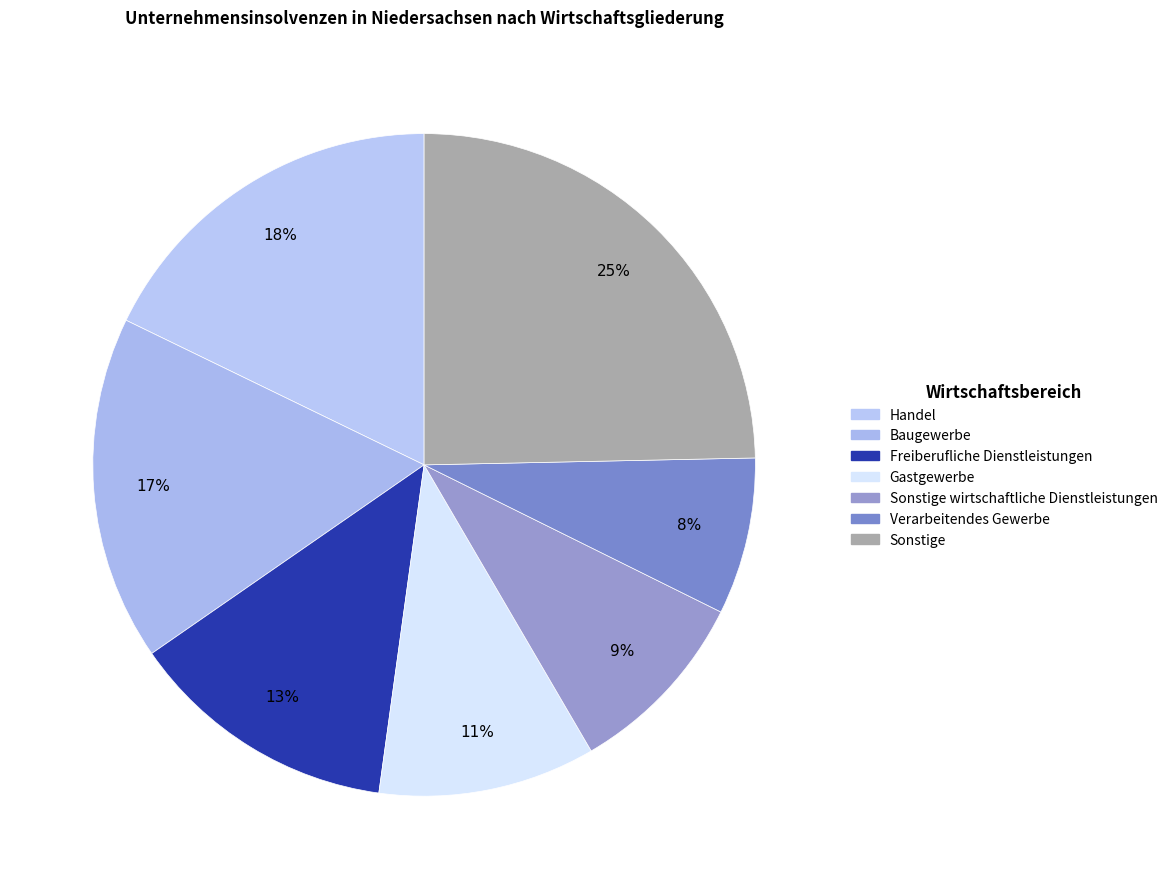

How many segments does this pie chart have?

7